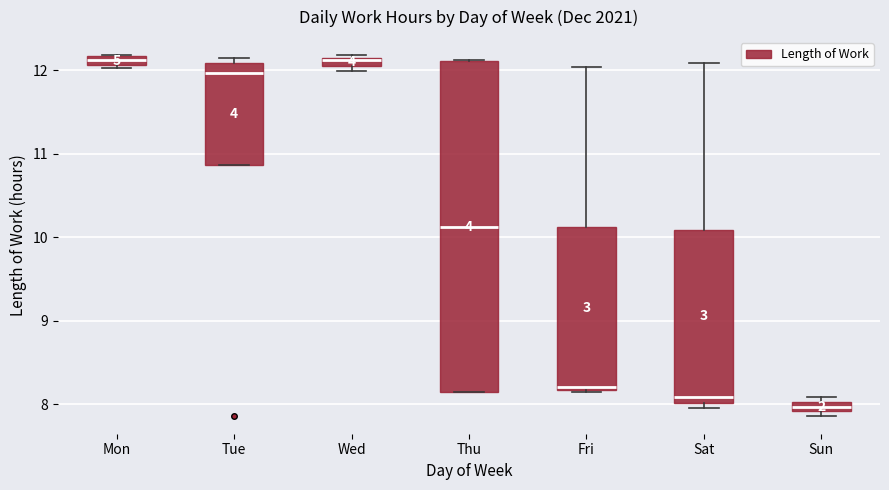

Which box is the tallest, from its lower edge to its upper edge?

Thu